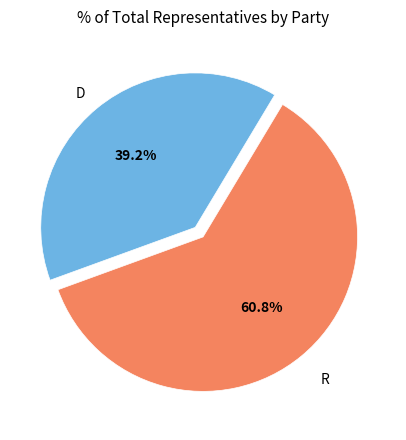

To the nearest percent, what is the average slice percentage?

50%